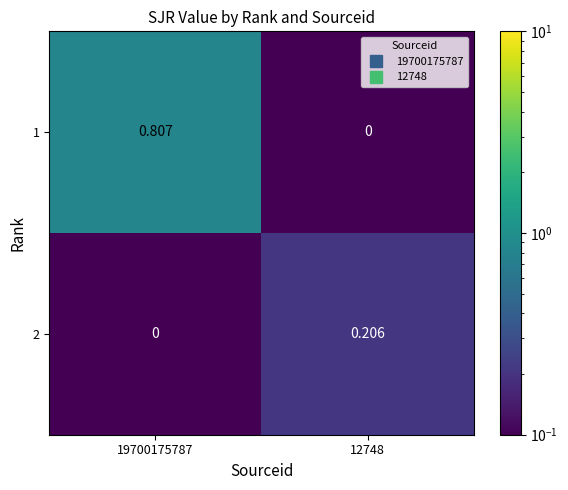

Which series changed the most between 19700175787 and 12748?

1